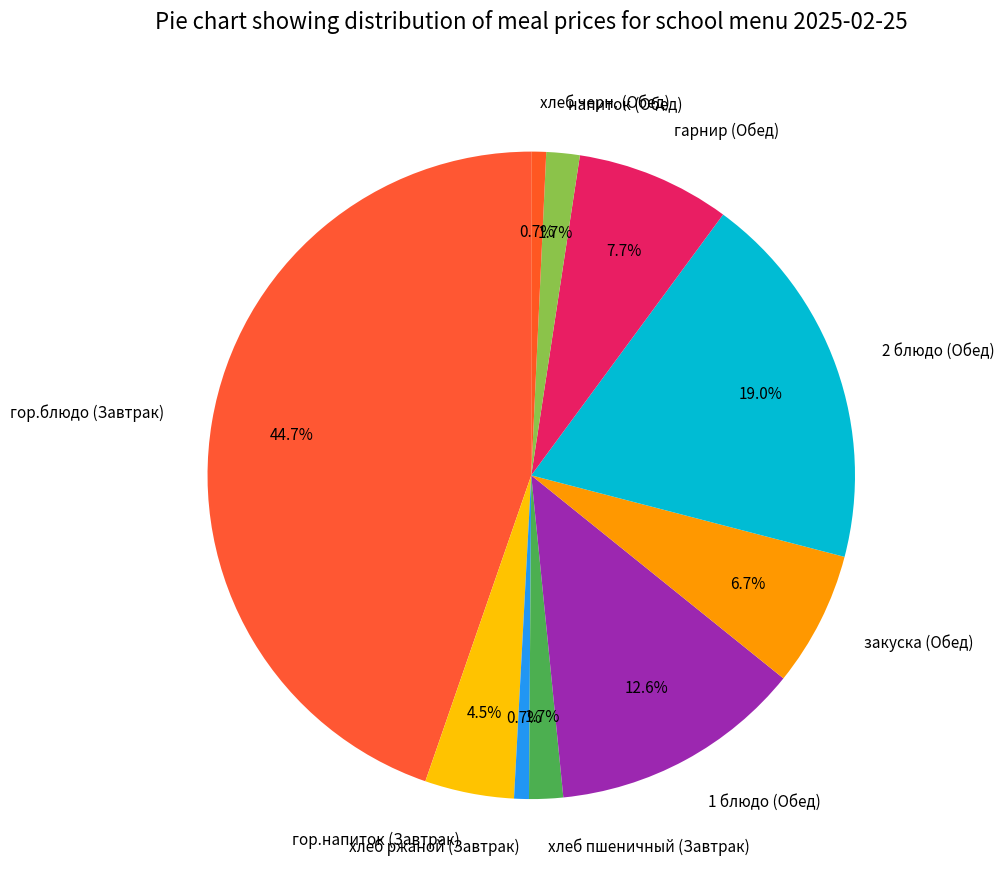

Between хлеб черн. (Обед) and хлеб пшеничный (Завтрак), which is larger?

хлеб пшеничный (Завтрак)